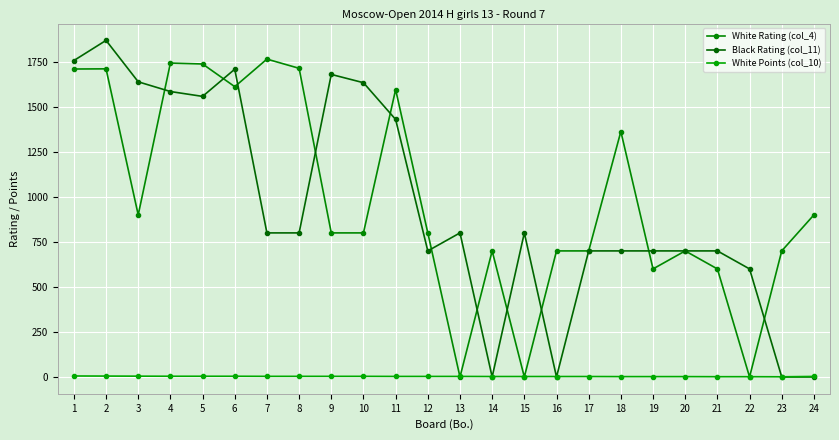

What are all the series names shown in the legend?

White Rating (col_4), Black Rating (col_11), White Points (col_10)